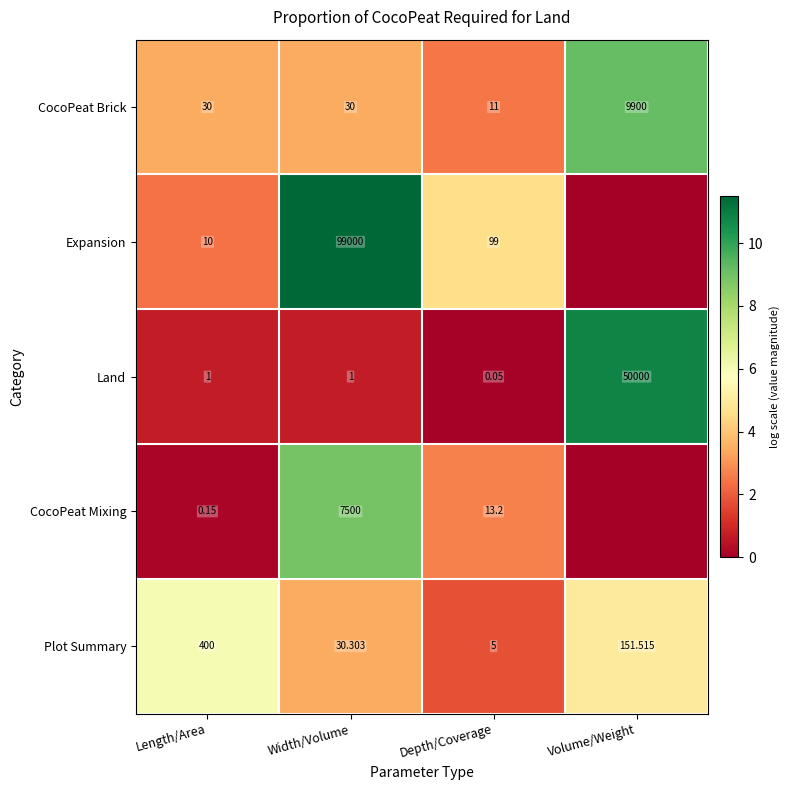

Is the value of CocoPeat Mixing at Width/Volume greater than the value of Plot Summary at Depth/Coverage?

Yes